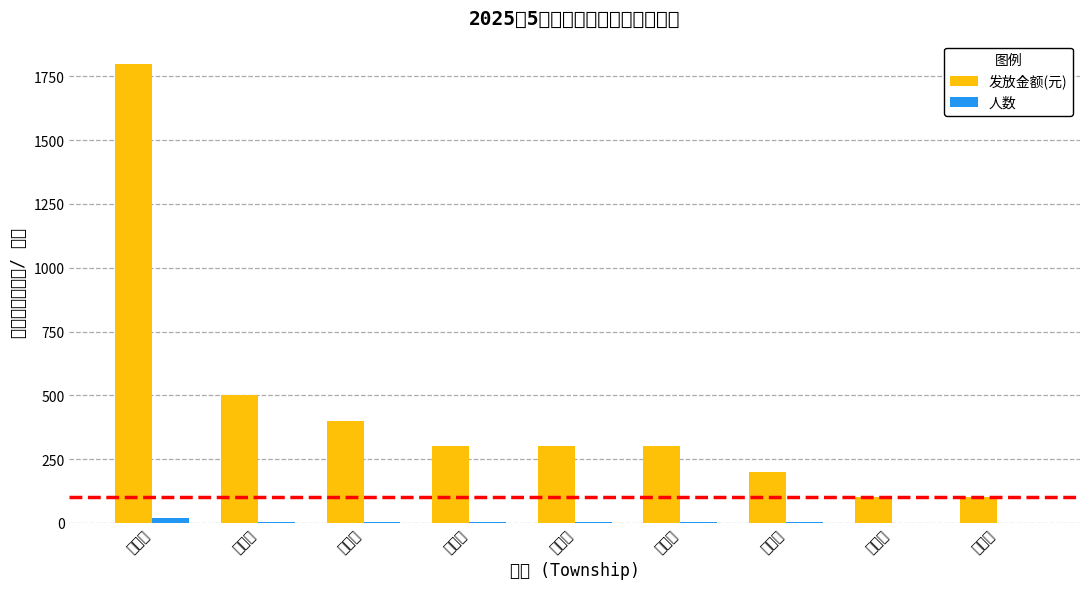

Where does the 人数 series first go above 3?

友谊镇